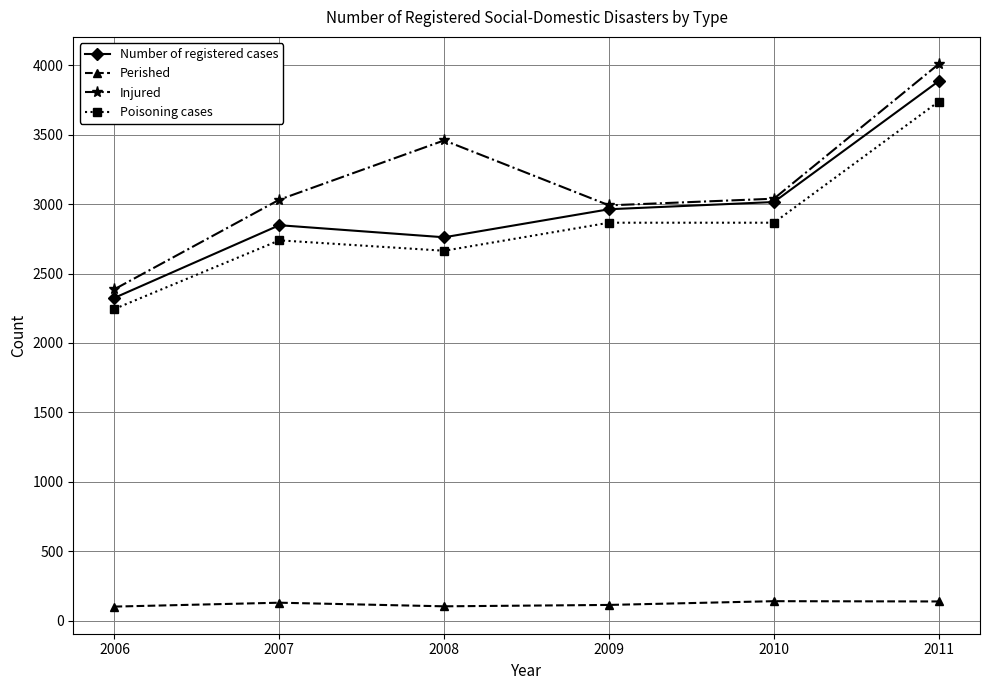

Which series changed the most between 2007 and 2008?

Injured